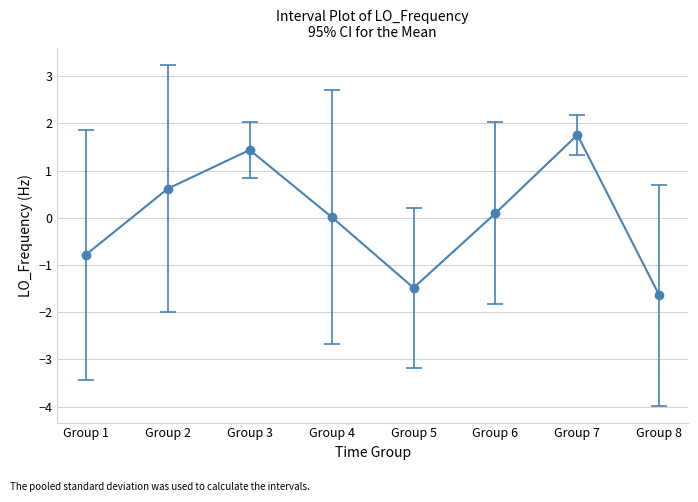

The value at Group 2 is 0.6. True or false?

True